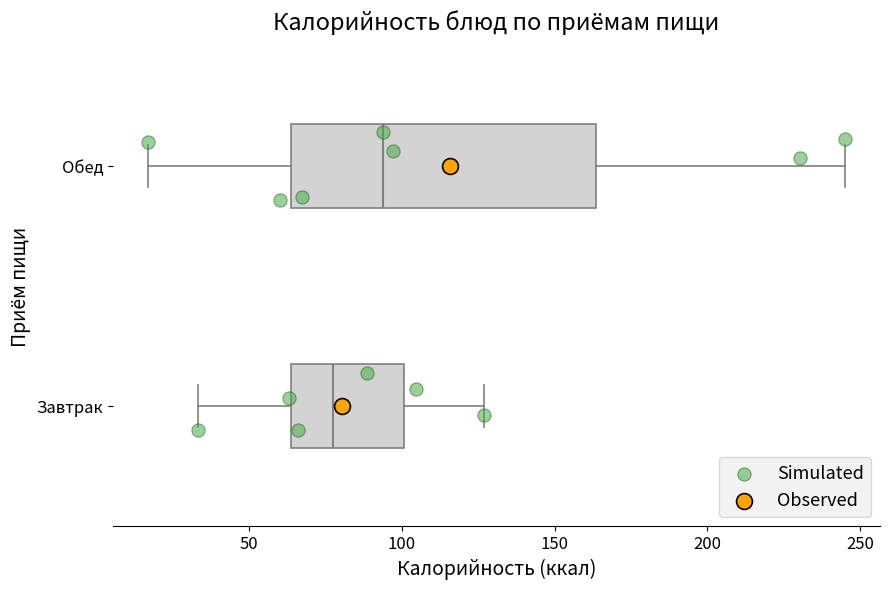

Where does the left whisker of the box for Завтрак end on the x-axis? The values are not printed on the chart, so give them approximately, as read against the axis.

35